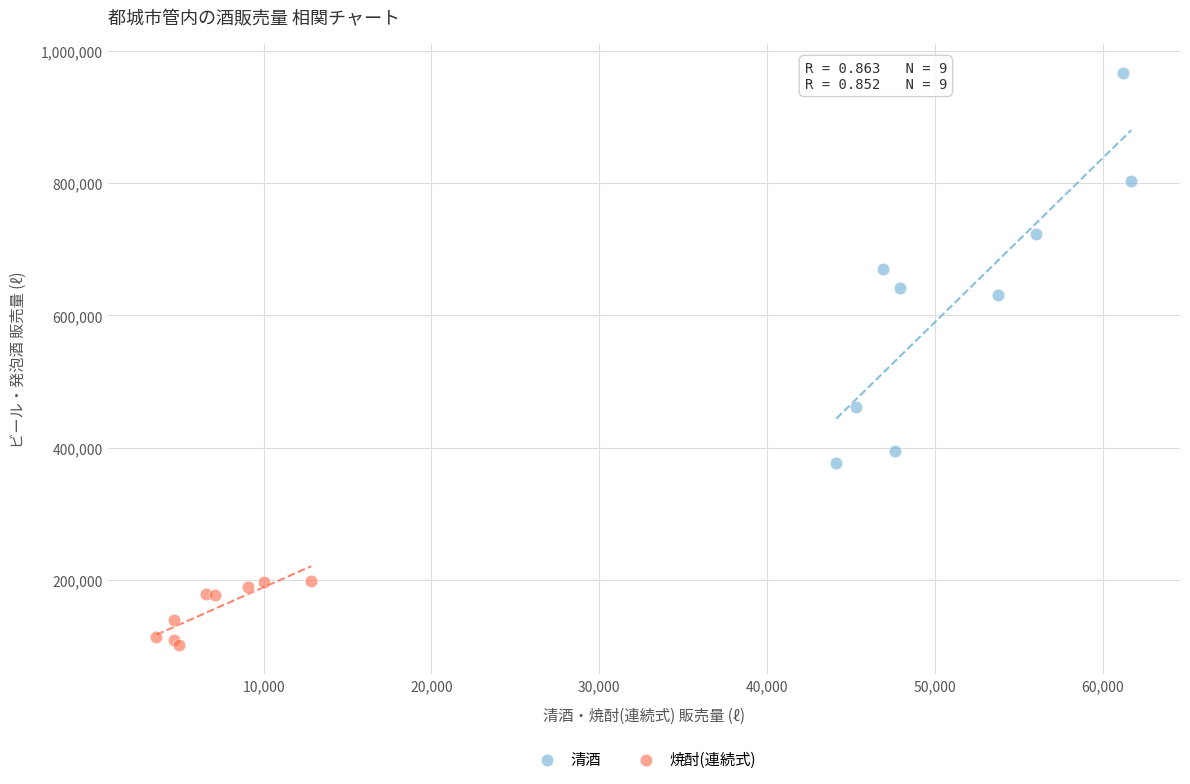

Which series has the largest Y range (max minus min)?

清酒